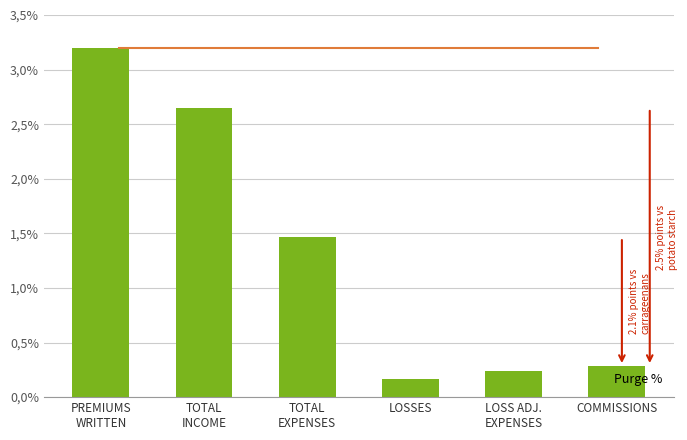

Reading left to right, list all the values displayed in this chart.

PREMIUMS
WRITTEN=3.2	TOTAL
INCOME=2.6	TOTAL
EXPENSES=1.5	LOSSES=0.2	LOSS ADJ.
EXPENSES=0.2	COMMISSIONS=0.3